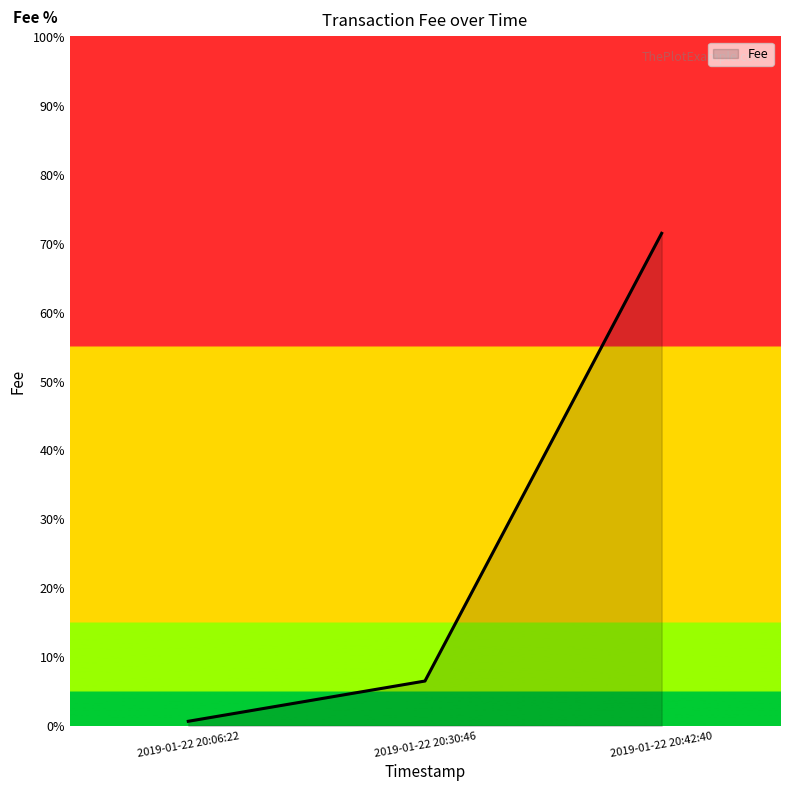

Rank the categories by value from lowest to highest.

2019-01-22 20:06:22, 2019-01-22 20:30:46, 2019-01-22 20:42:40